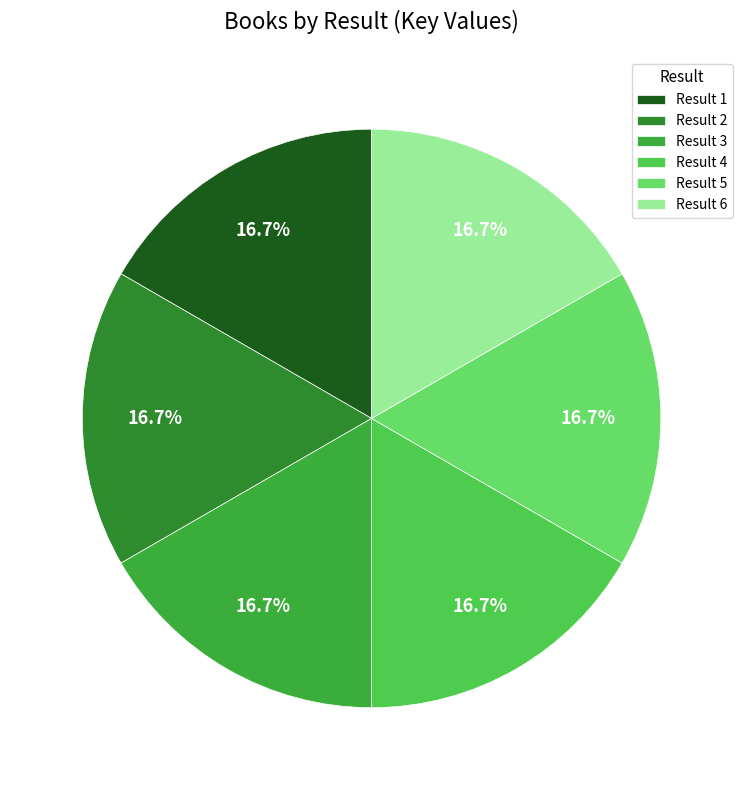

Count the number of slices in the pie.

6